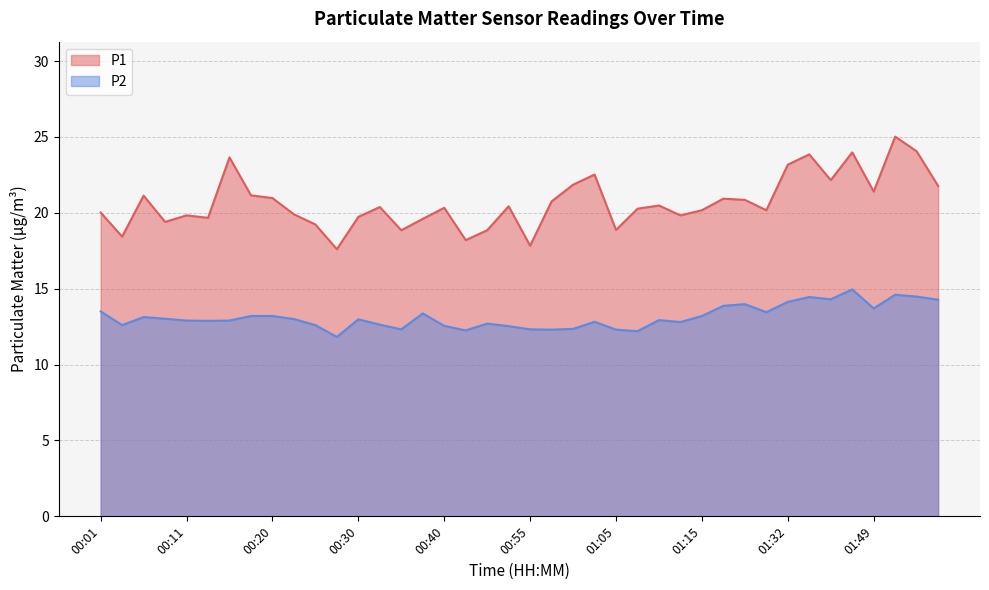

The value of P1 at 01:07 is 20.3. True or false?

True